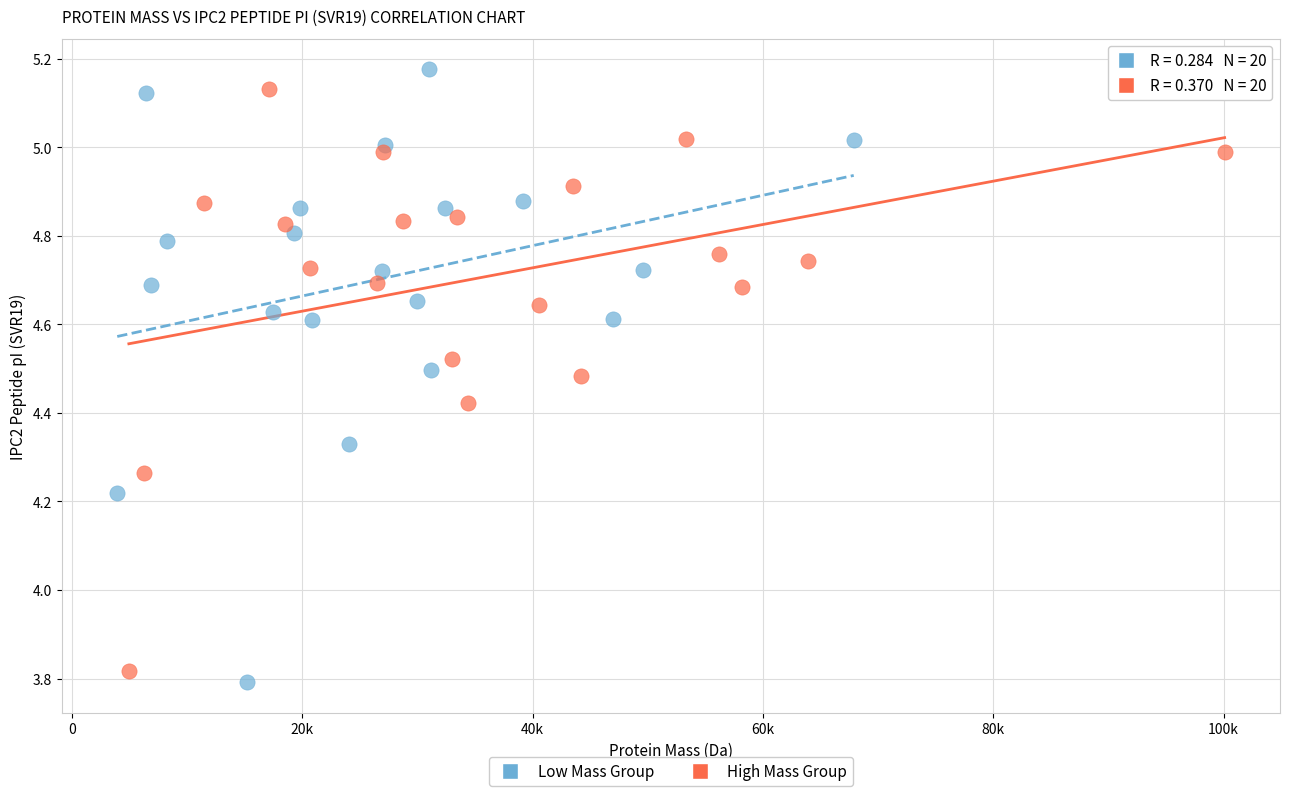

What are all the series names shown in the legend?

Low Mass Group, High Mass Group